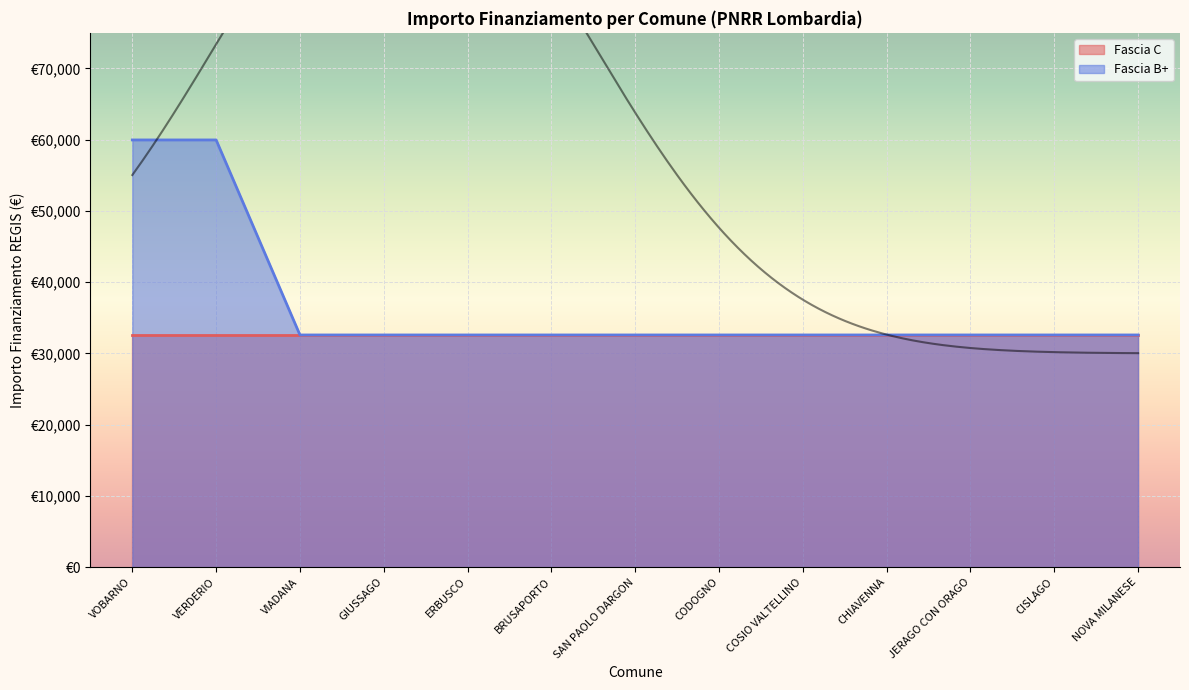

What is the label of the 8th point from the left?

CODOGNO